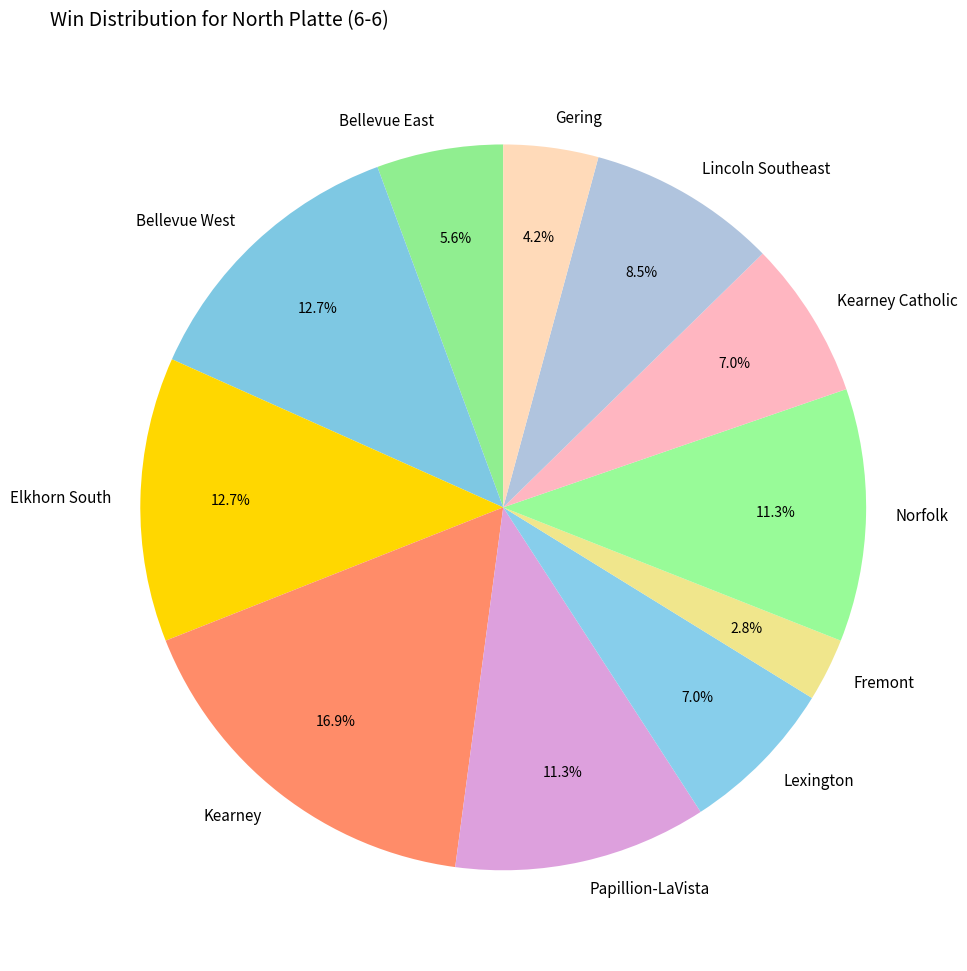

Does Kearney Catholic represent more than half of the total?

No